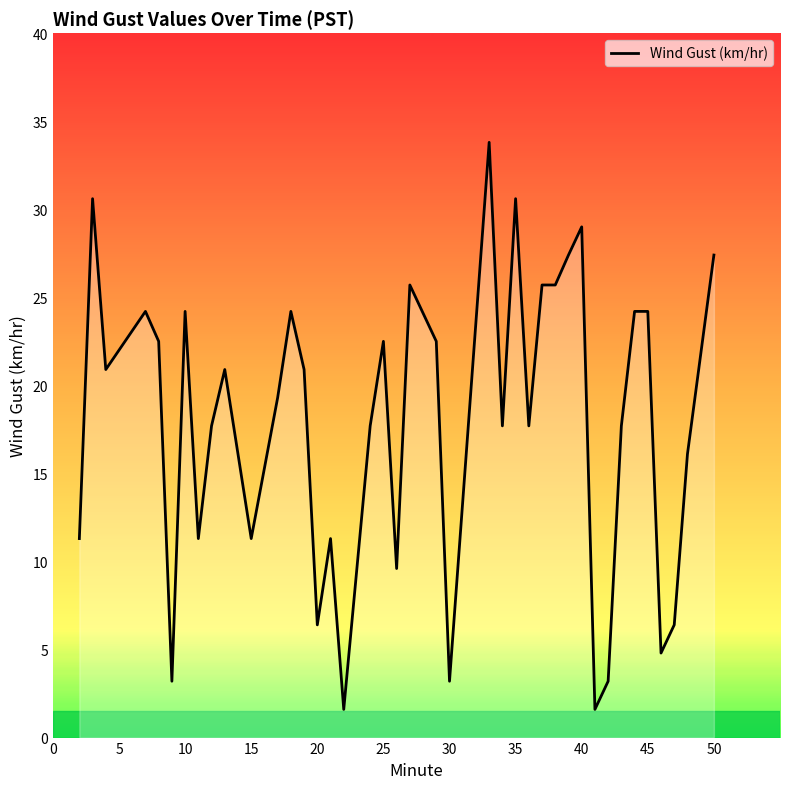

What is the difference between the maximum and minimum values?

32.2